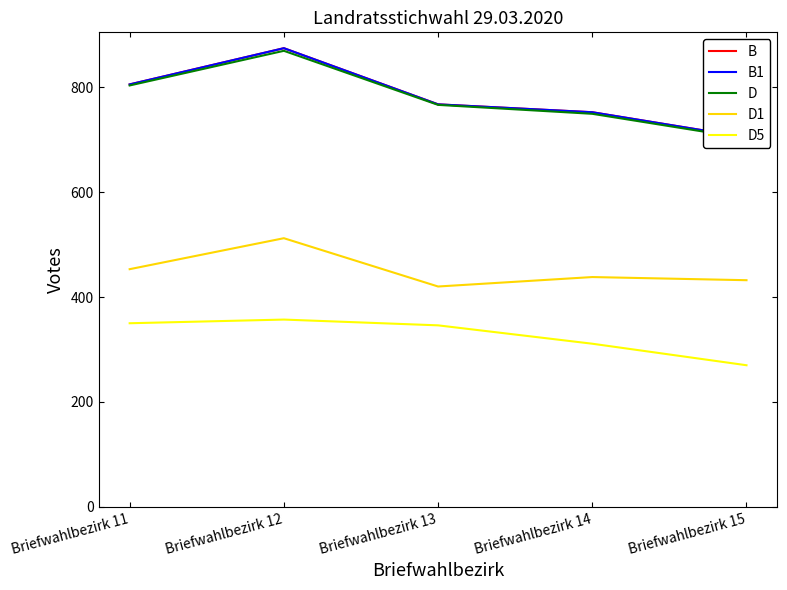

What is the difference between the highest and lowest values at Briefwahlbezirk 12?

517